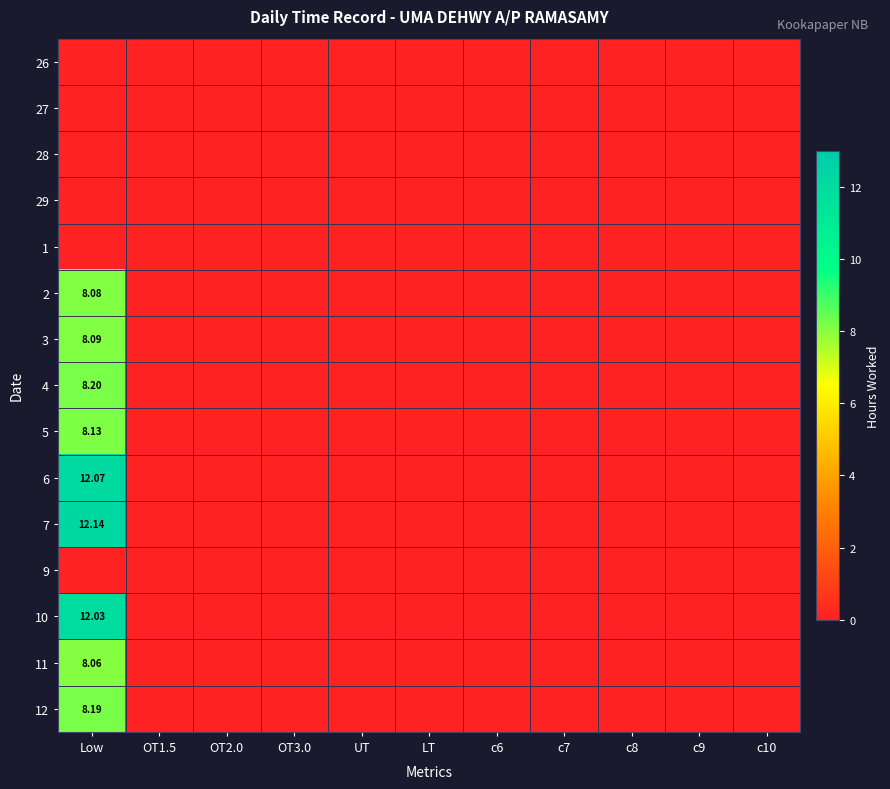

What is the average value of the 3 series?

0.7